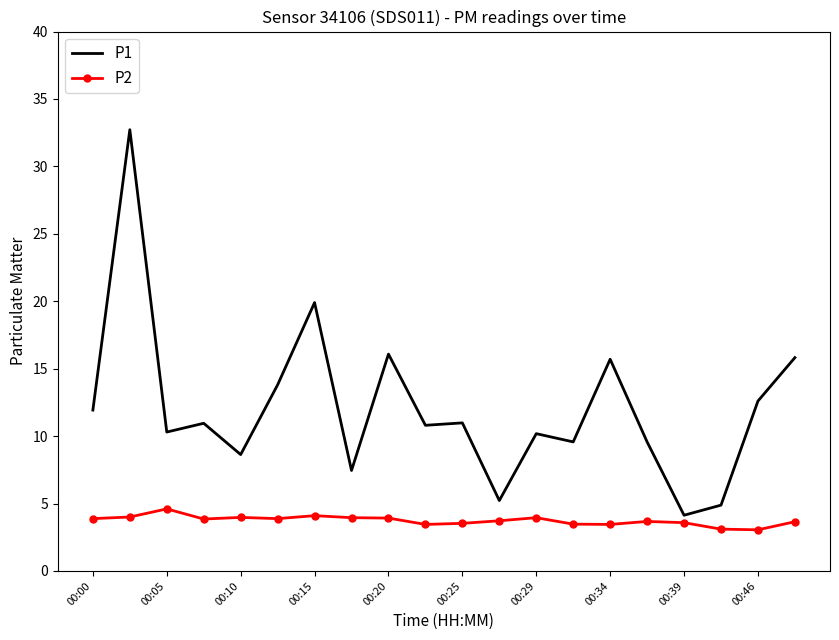

Which series has the largest total across all categories?

P1